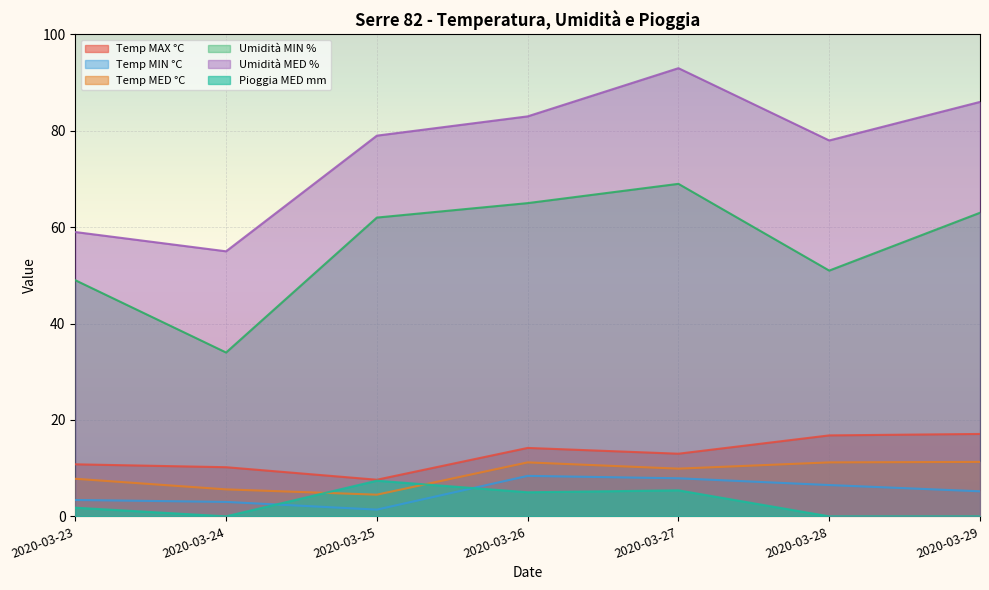

True or false: Pioggia MED mm and Umidità MED % intersect in this chart.

False